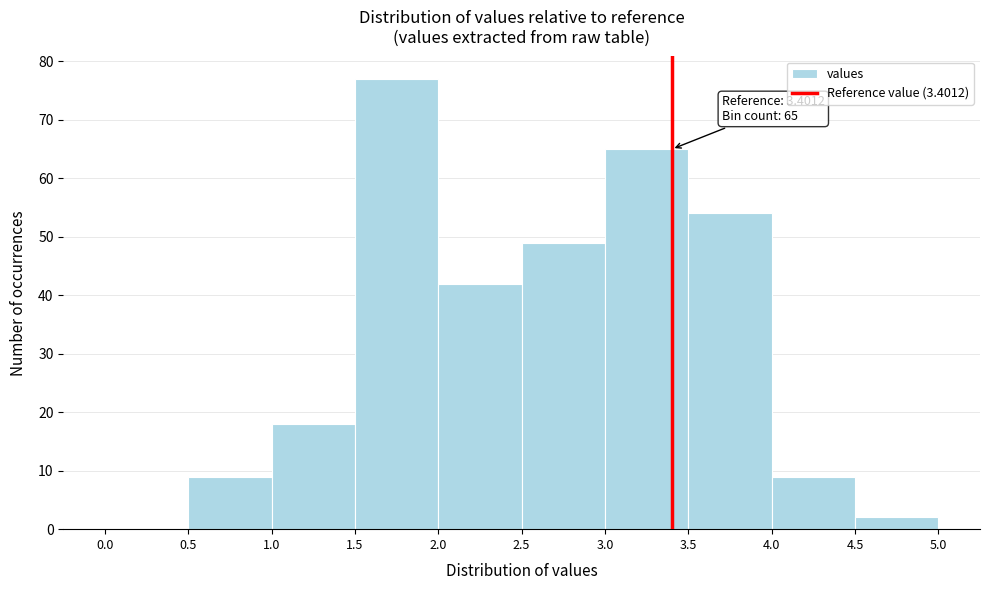

Over which range of the x-axis is the bar tallest?

1.5 to 2.0